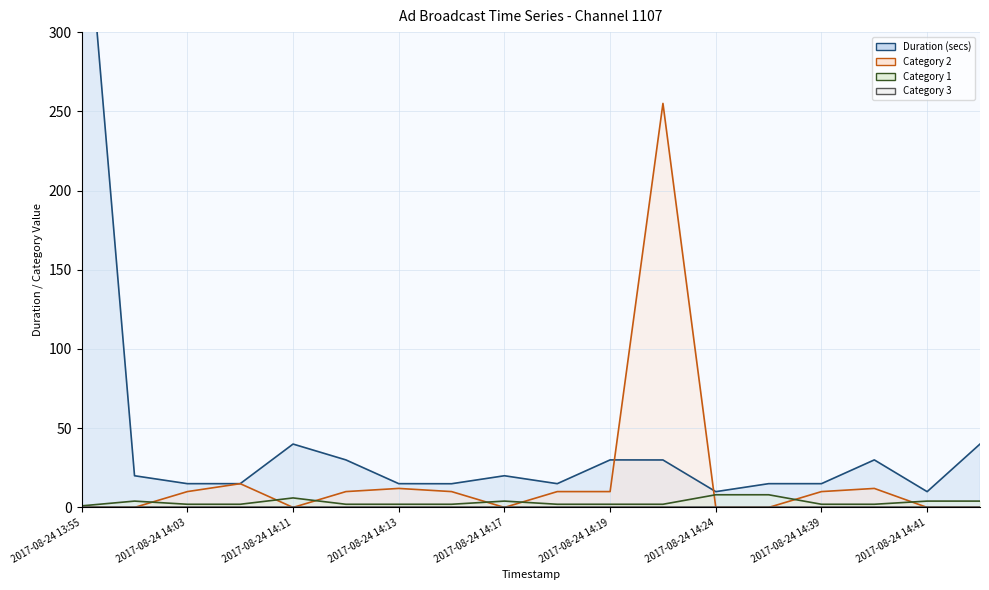

At 11, list the series in order from smallest to largest.

Category 3 (line), Category 1 (line), Duration (secs) (line), Category 2 (line)